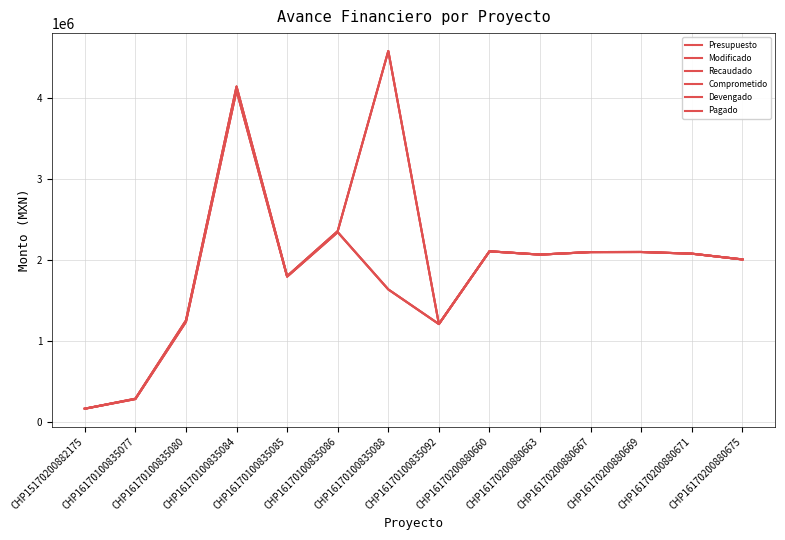

What is the maximum value for Devengado?

4088451.8